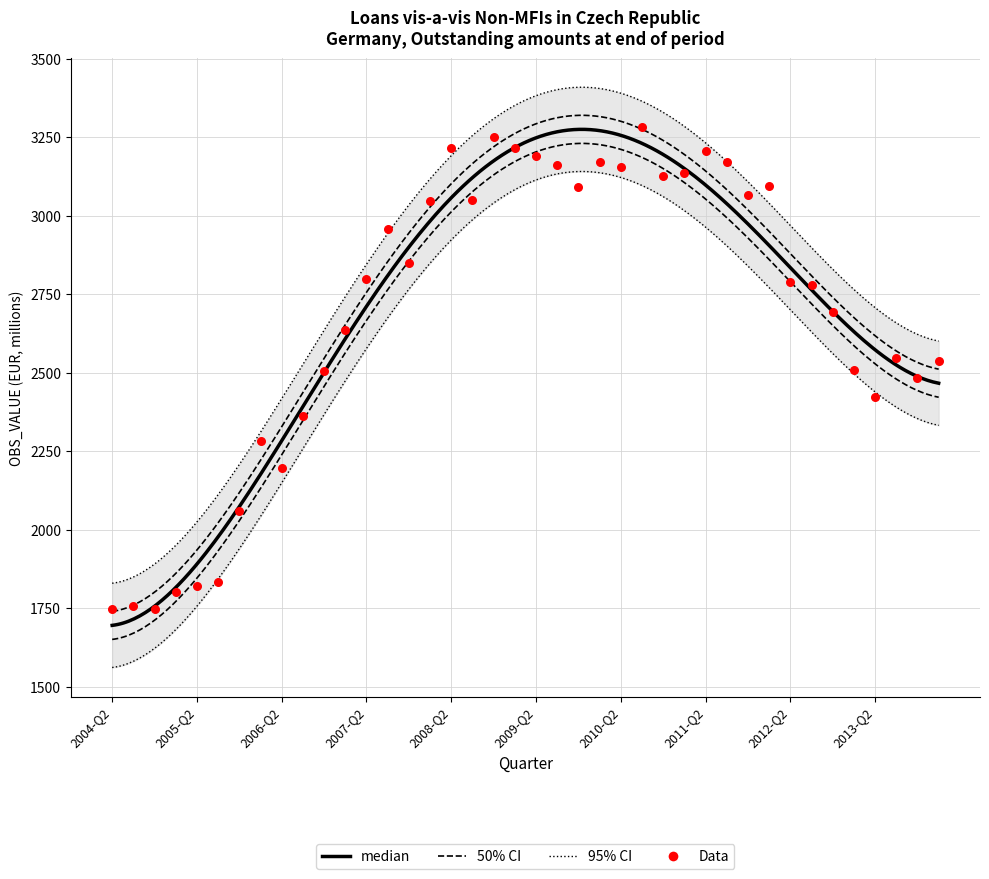

What is the change in value from 2009-Q3 to 2010-Q1?

+9